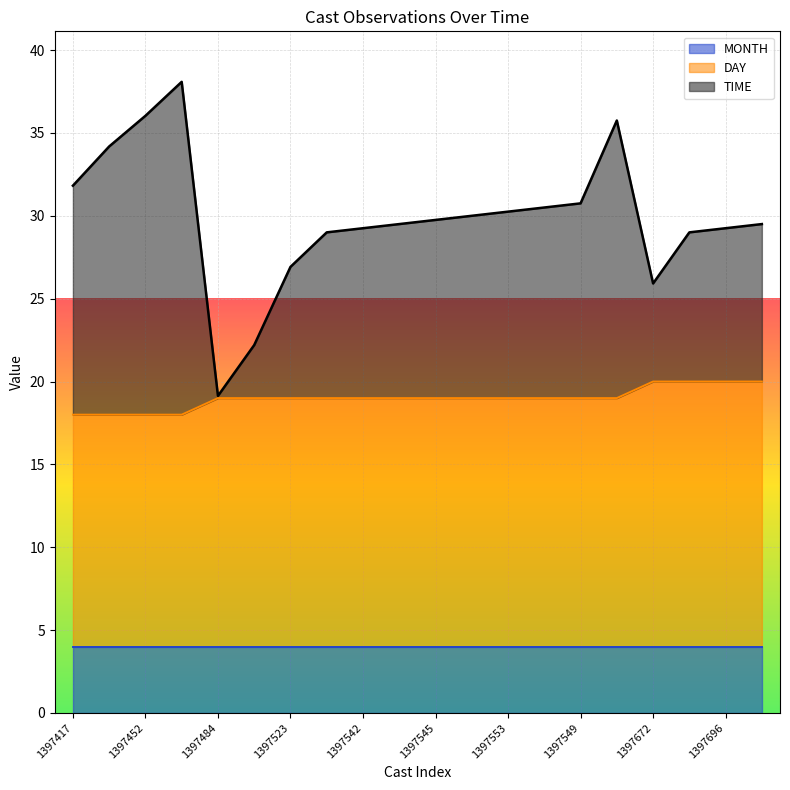

Which series has the widest spread of values?

TIME